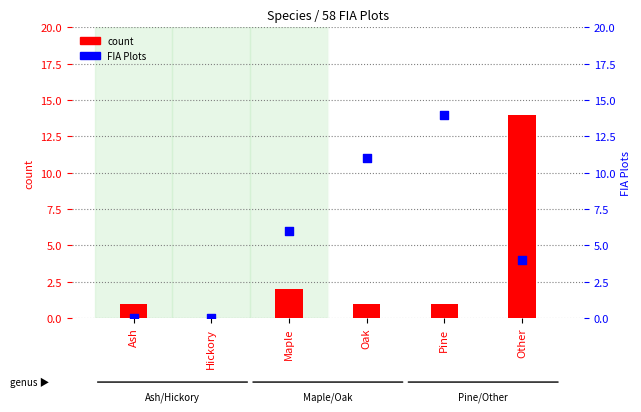

Is the value of FIA Plots at Hickory greater than the value of count at Pine?

No